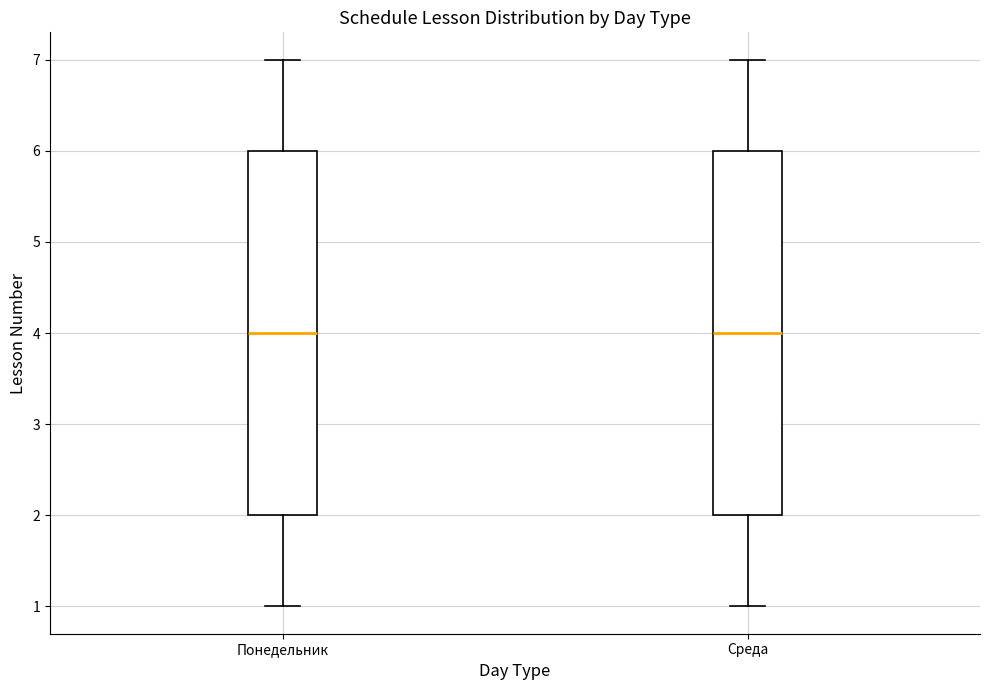

Reading left to right, transcribe this box plot: for each box, give where its median line is, the range the box spans, and where its two whiskers end, as read against the y-axis. The values are not printed on the chart, so give them approximately, as read against the axis.

Понедельник: median 4, box 2 to 6, whiskers 1 to 7
Среда: median 4, box 2 to 6, whiskers 1 to 7